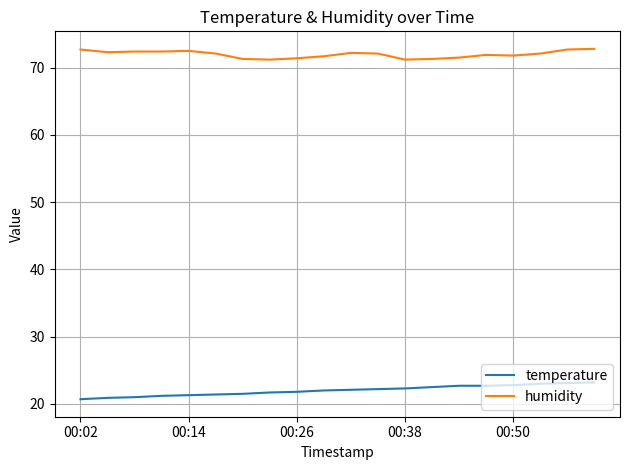

What is the smallest value displayed?

20.7